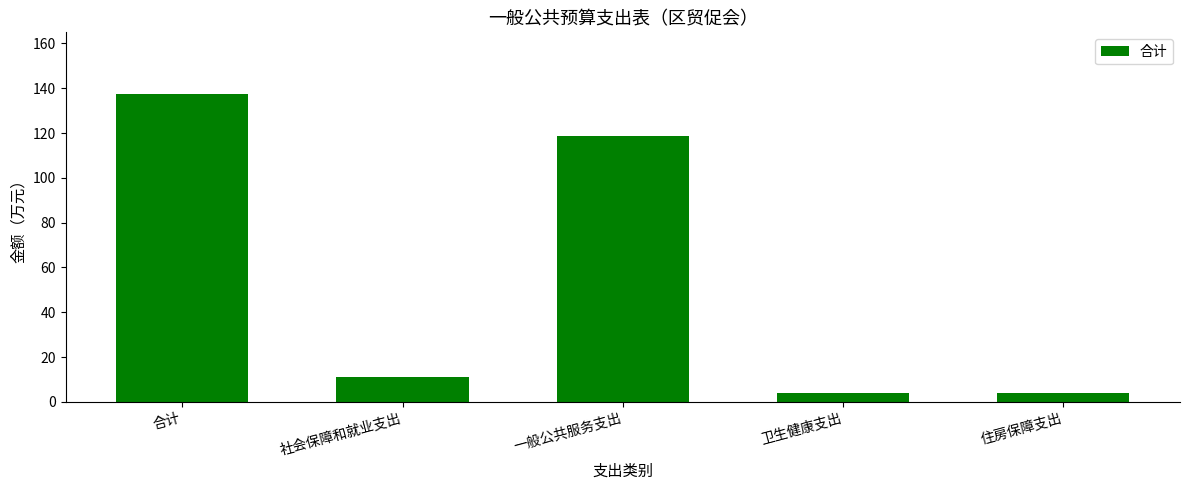

Which category has the highest value across all series?

合计